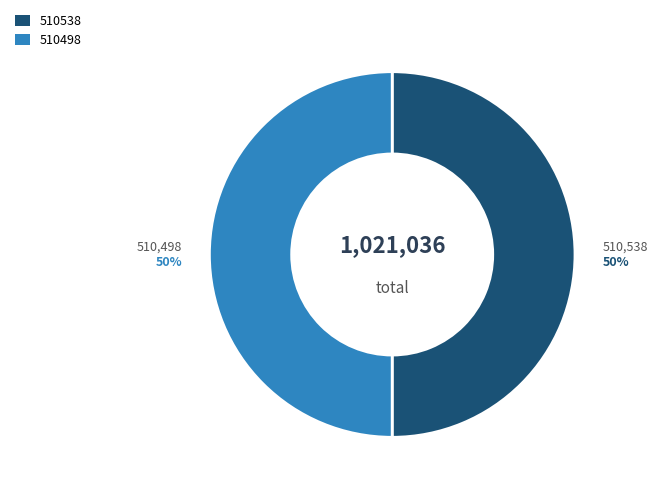

True or false: 510538 accounts for 38% of the total.

False